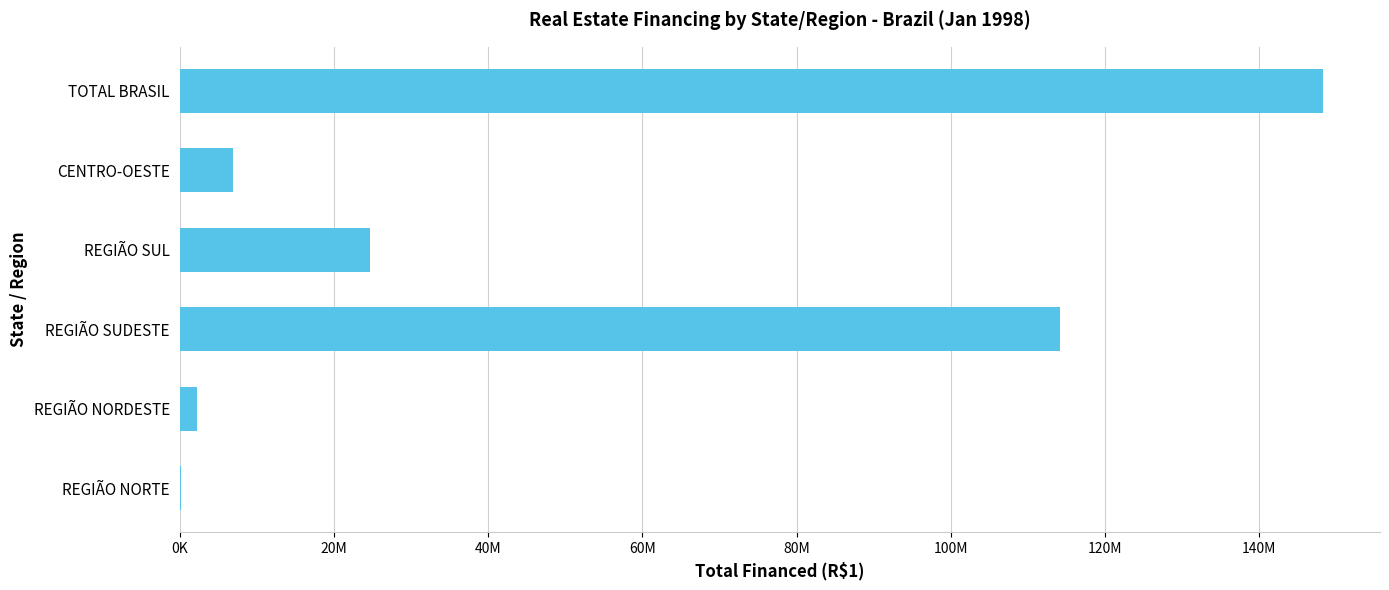

Does the chart contain stacked bars?

No